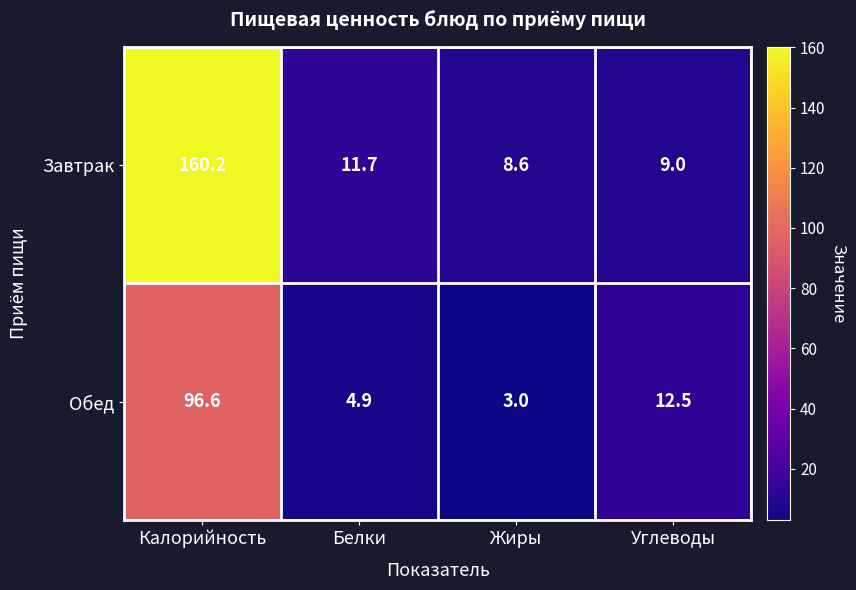

What is the smallest value displayed?

3.0